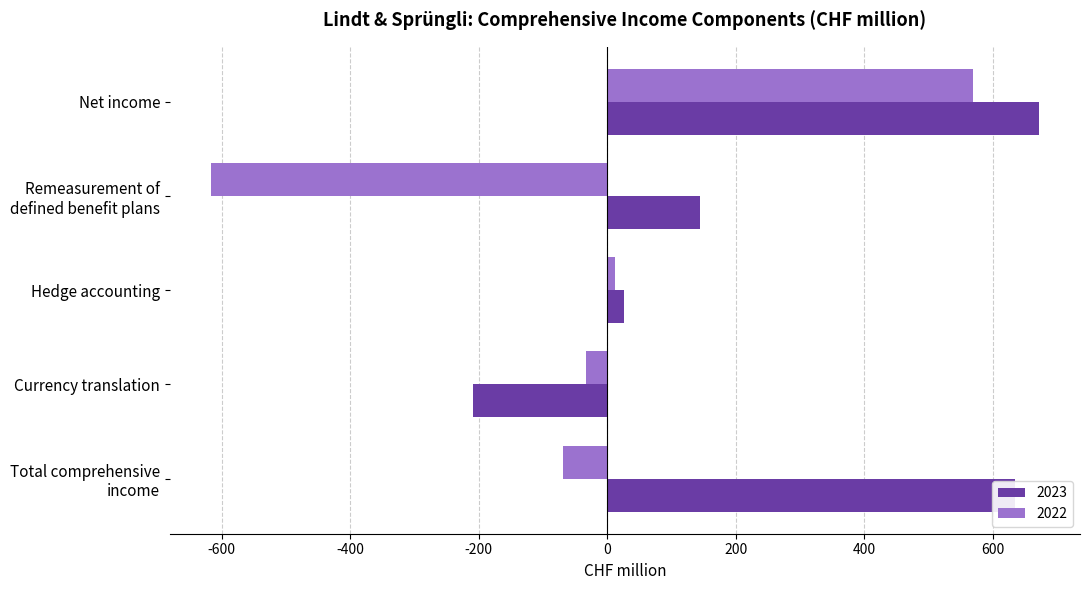

Between Net income and Currency translation, which series saw the biggest shift?

2023